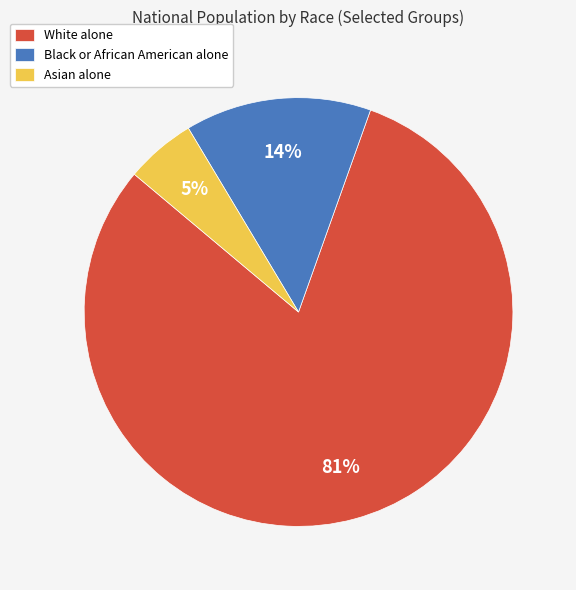

Which category has the smallest portion of the pie?

Asian alone